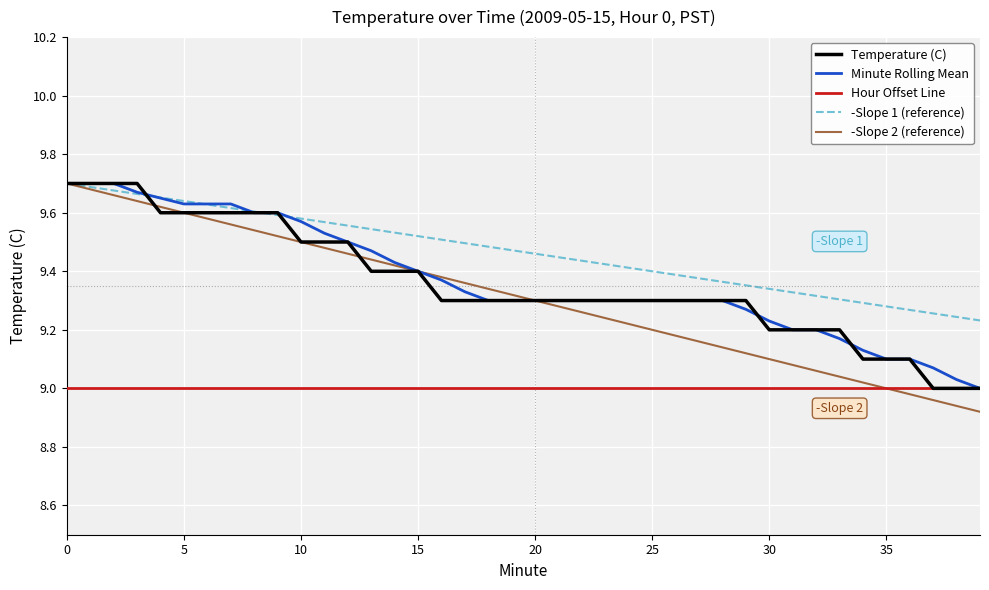

Which series has the largest range (max minus min)?

-Slope 2 (reference)